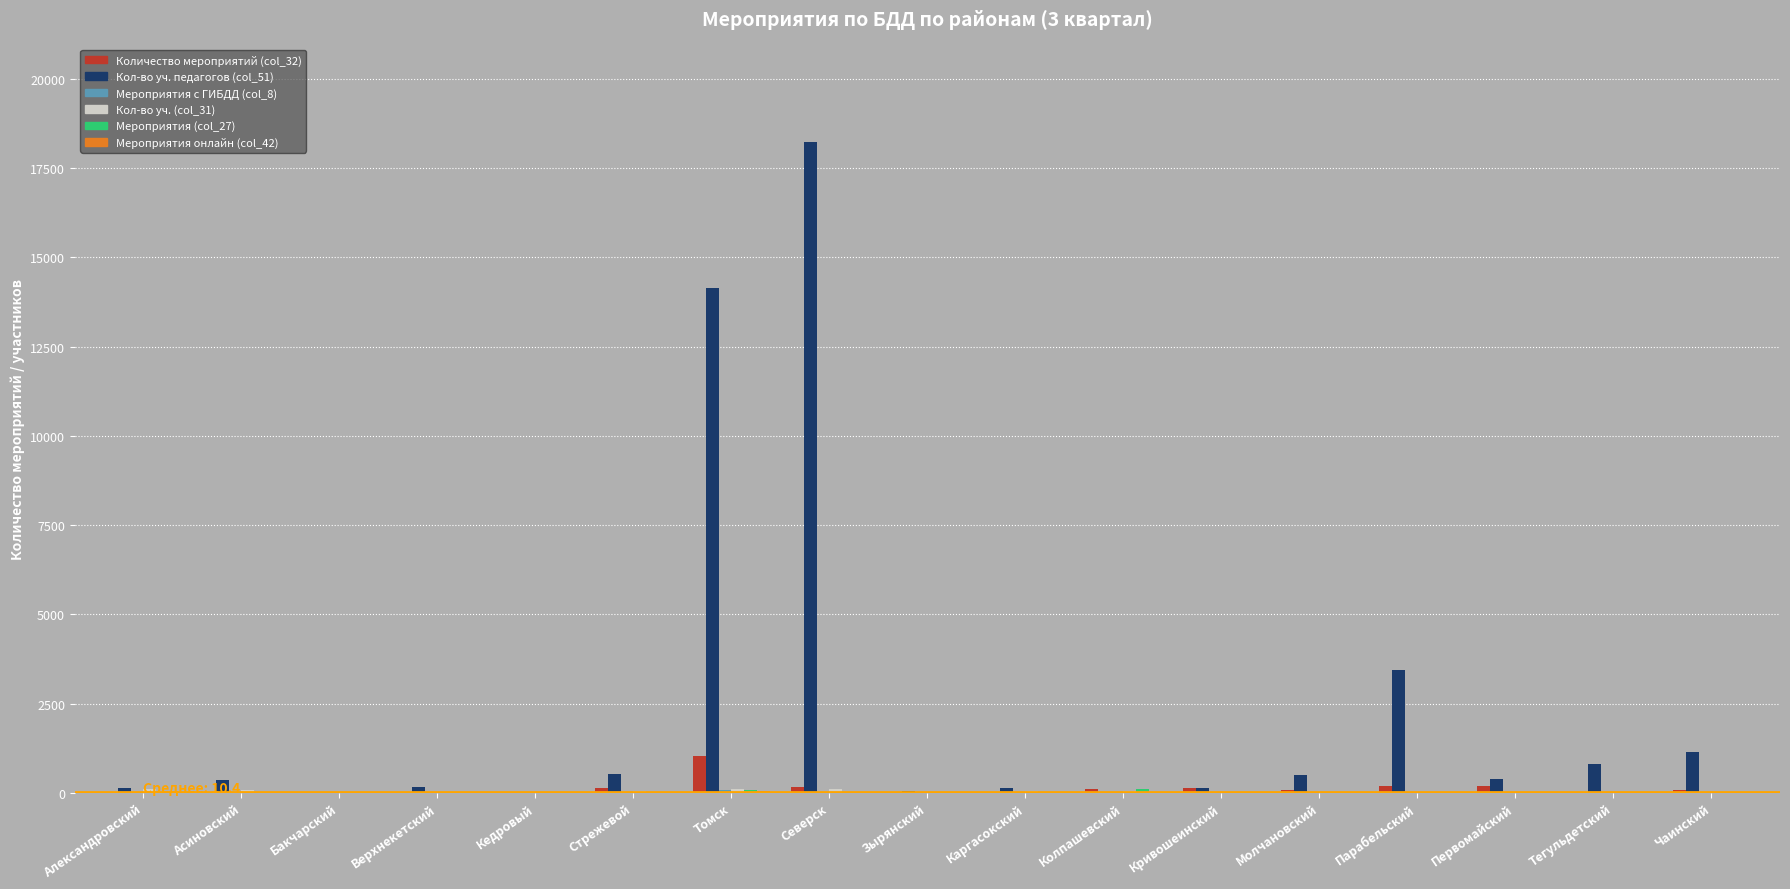

Which series changed the most between Колпашевский and Тегульдетский?

Кол-во уч. педагогов (col_51)